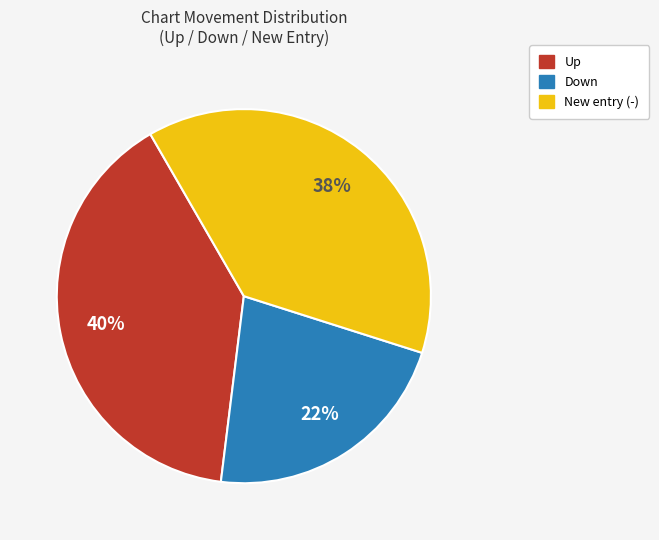

To the nearest percent, what is the difference between the largest and smallest slice percentages?

18%